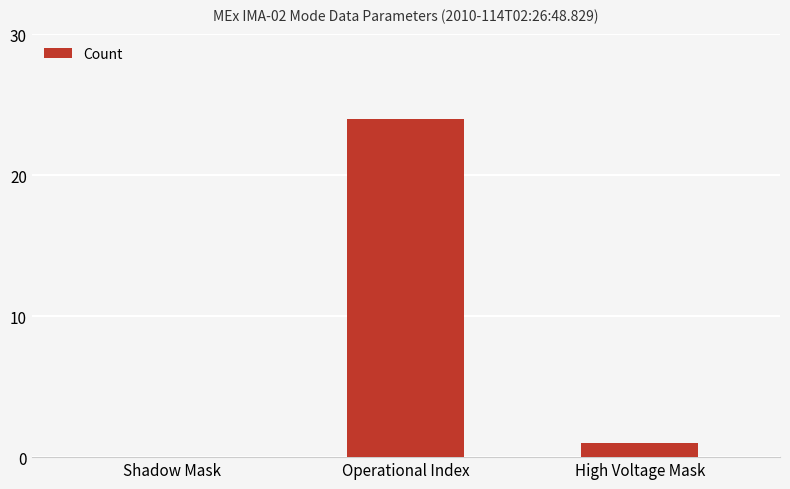

What is the change in value from Shadow Mask to Operational Index?

+24